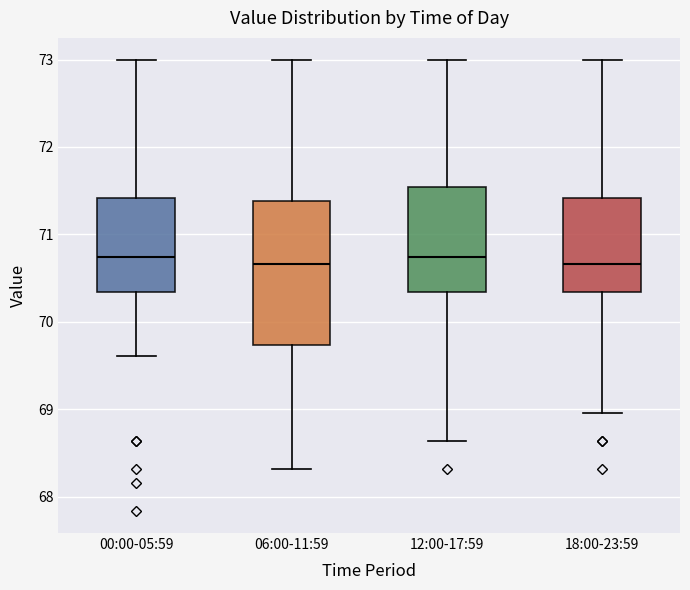

Where does the upper whisker of the box for 00:00-05:59 end on the y-axis? The values are not printed on the chart, so give them approximately, as read against the axis.

73.0